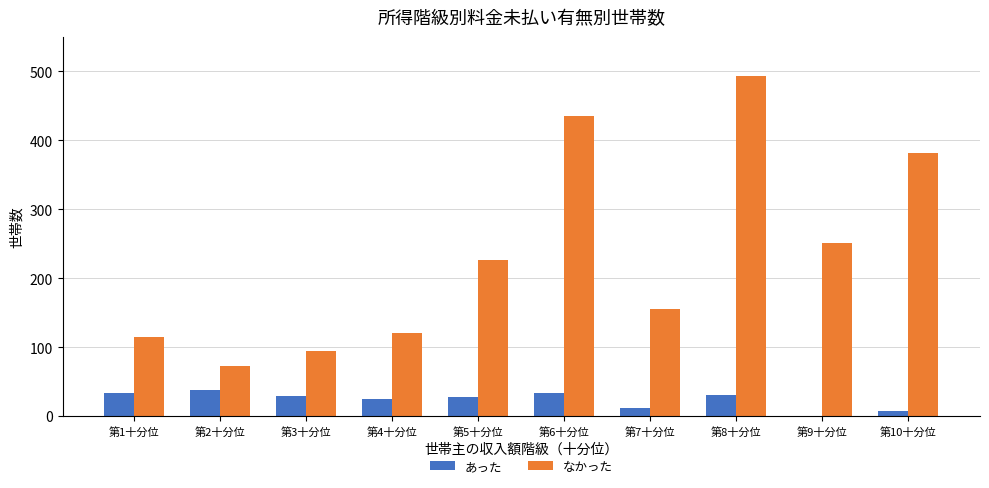

What is the sum of all なかった values?

2346